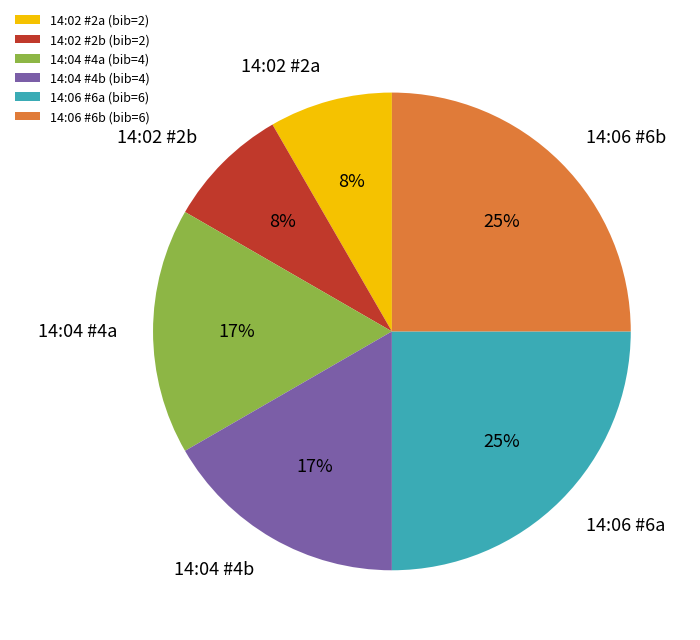

What percentage is the 14:02 #2a slice, to the nearest percent?

8%